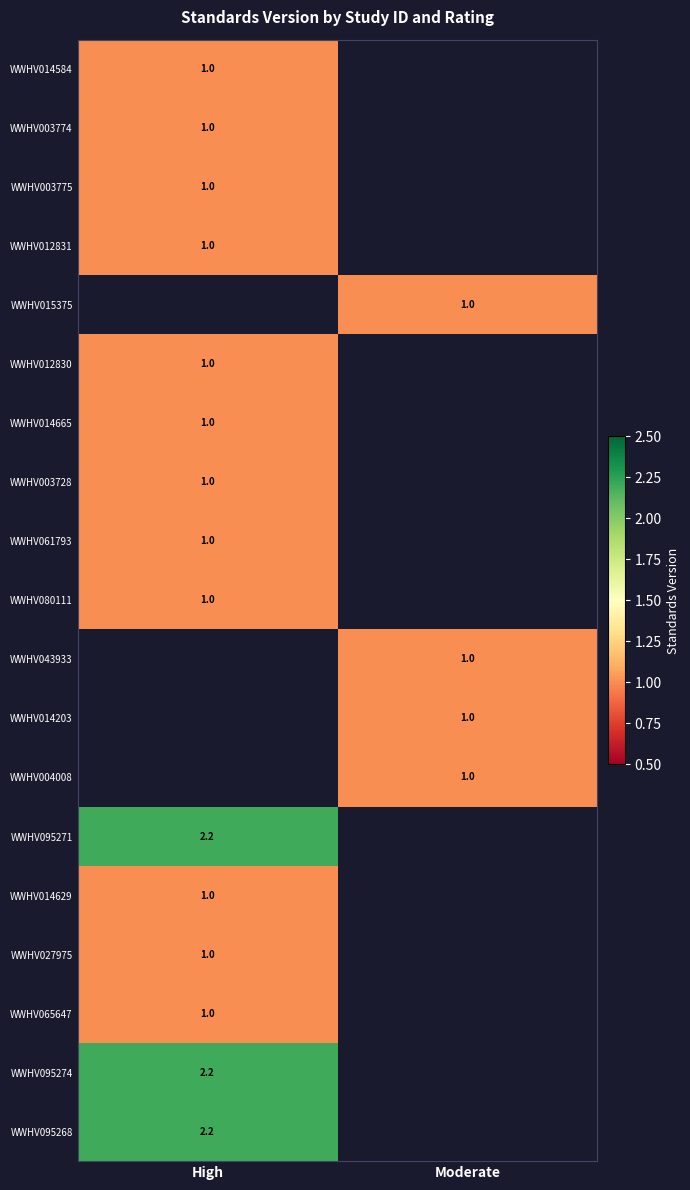

The WWHV012830 series shows 1.0 at High. True or false?

True